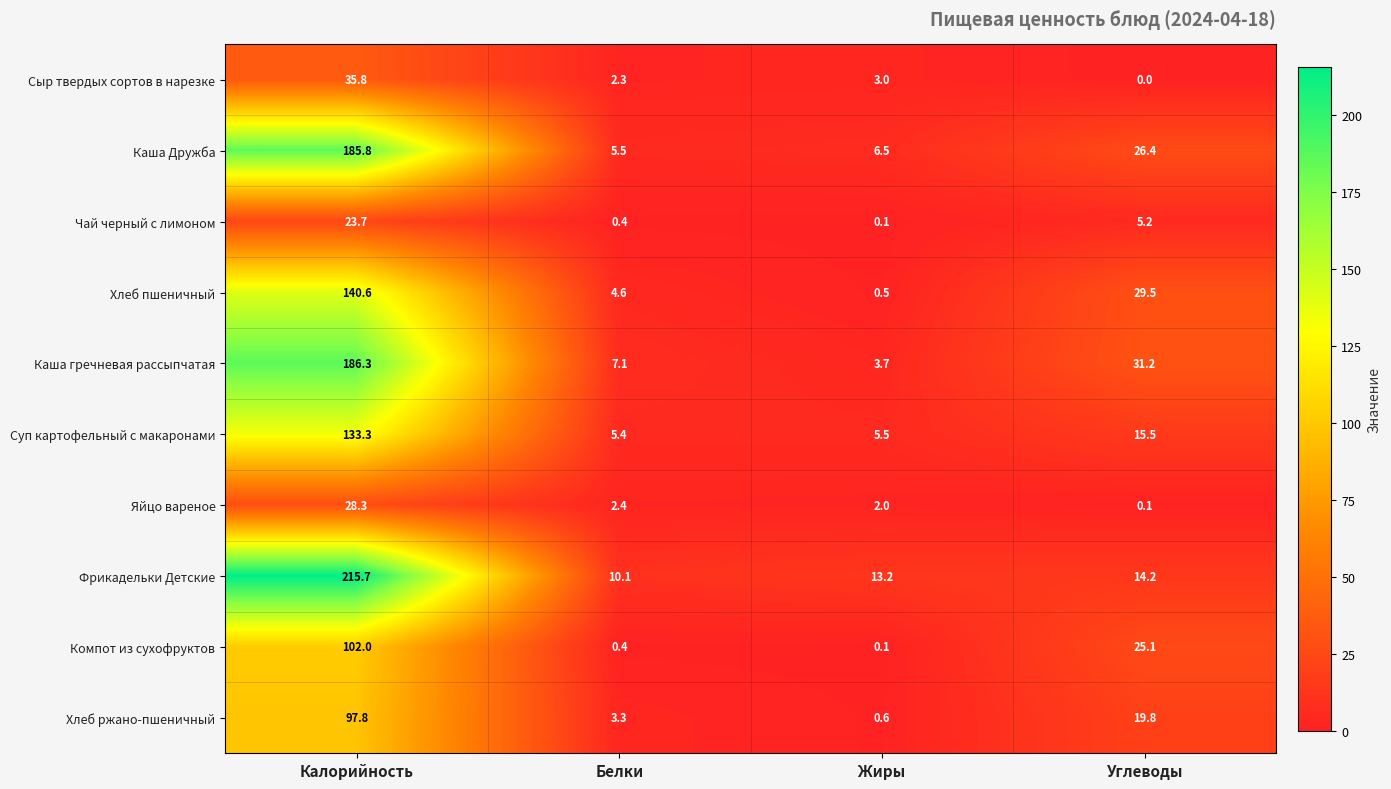

What is the average value of the Суп картофельный с макаронами series?

39.9